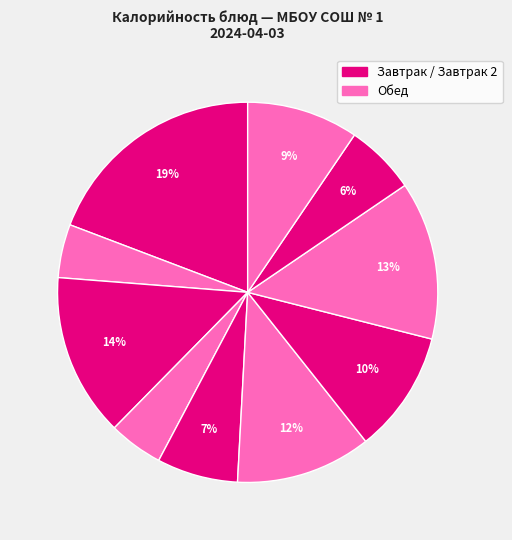

Count the number of slices in the pie.

10